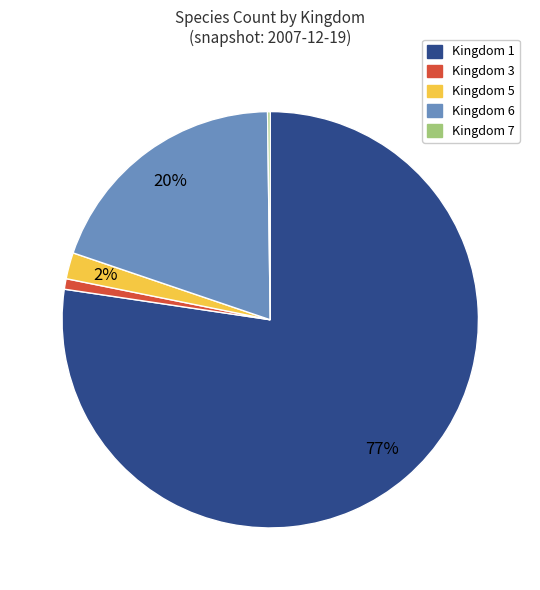

True or false: Kingdom 3 accounts for 11% of the total.

False